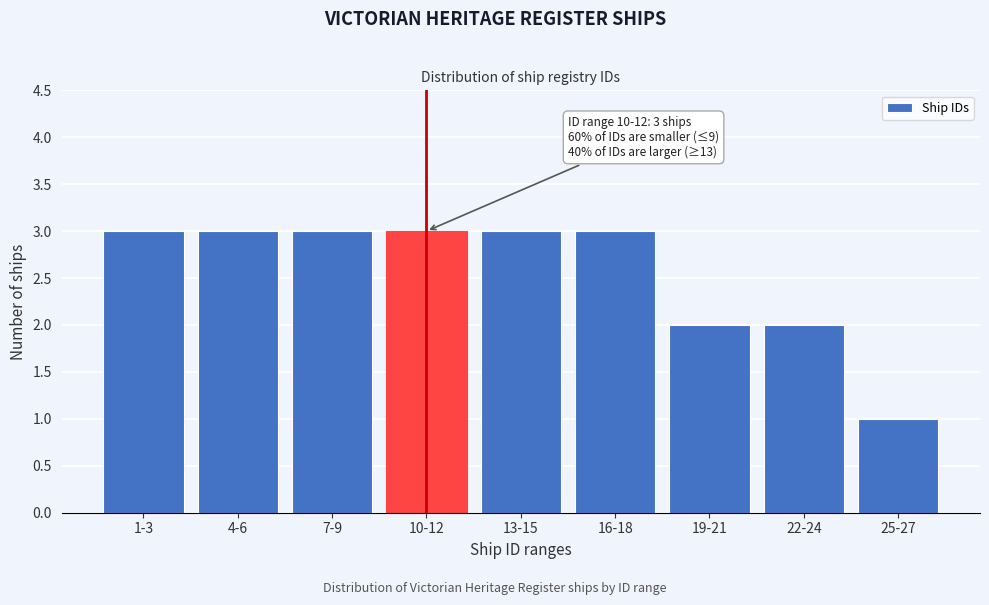

Reading left to right, extract all data points from this chart.

1-3=3	4-6=3	7-9=3	10-12=3	13-15=3	16-18=3	19-21=2	22-24=2	25-27=1